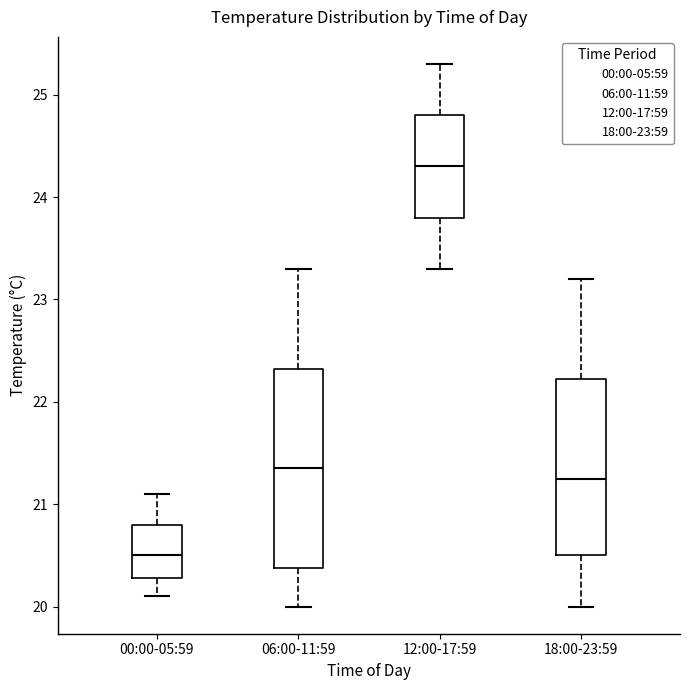

Which box is the tallest, from its lower edge to its upper edge?

06:00-11:59